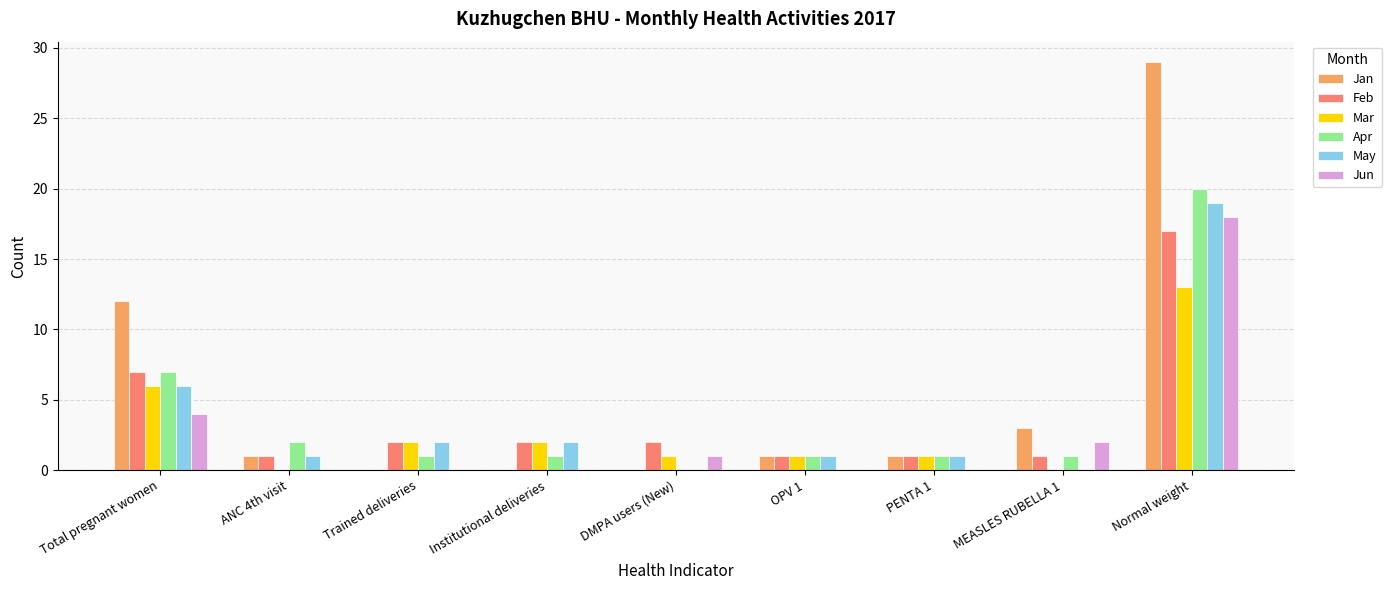

At which category is the sum across all series the highest?

Normal weight